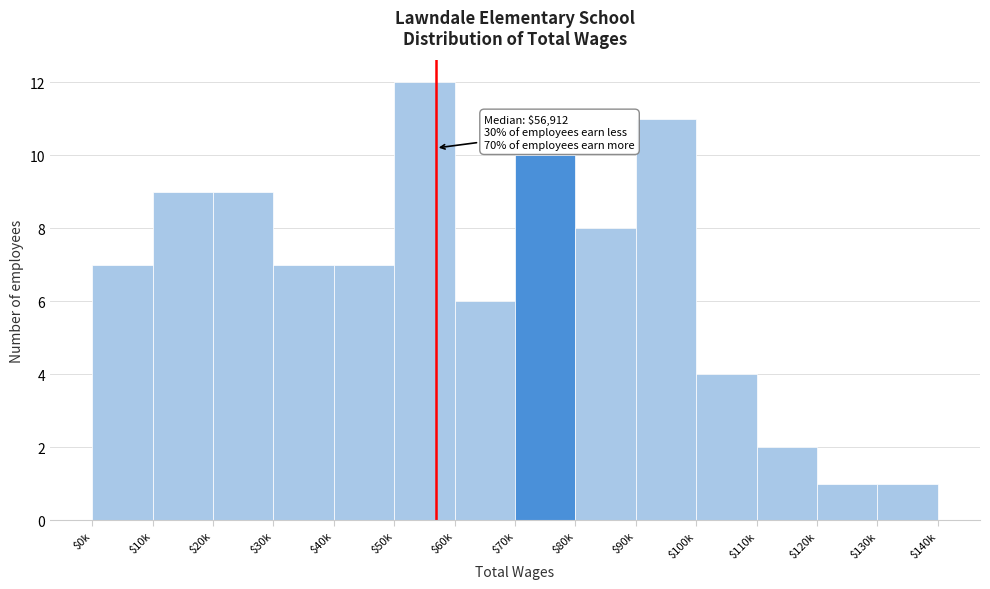

Reading left to right, extract all data points from this chart.

7	9	9	7	7	12	6	10	8	11	4	2	1	1